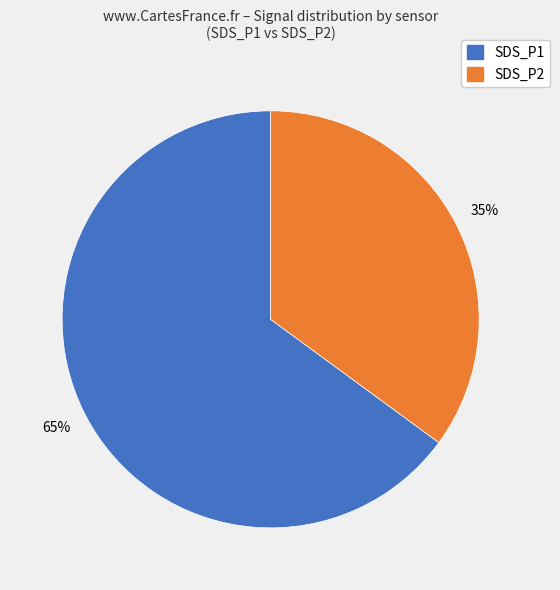

To the nearest percent, what is the average slice percentage?

50%